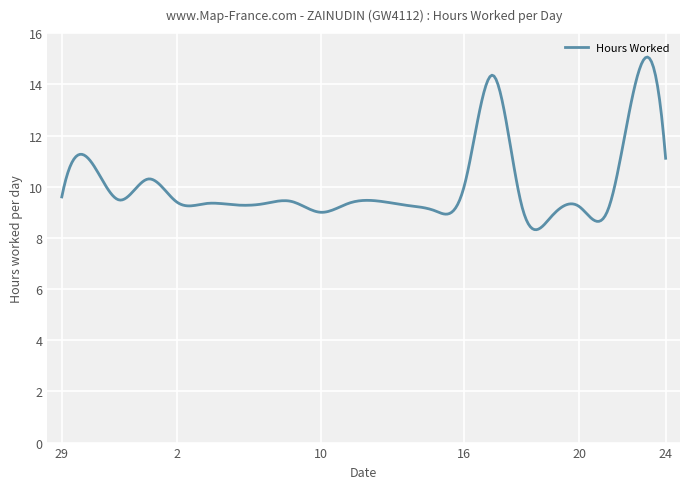

What is the difference between the maximum and minimum values?

6.7